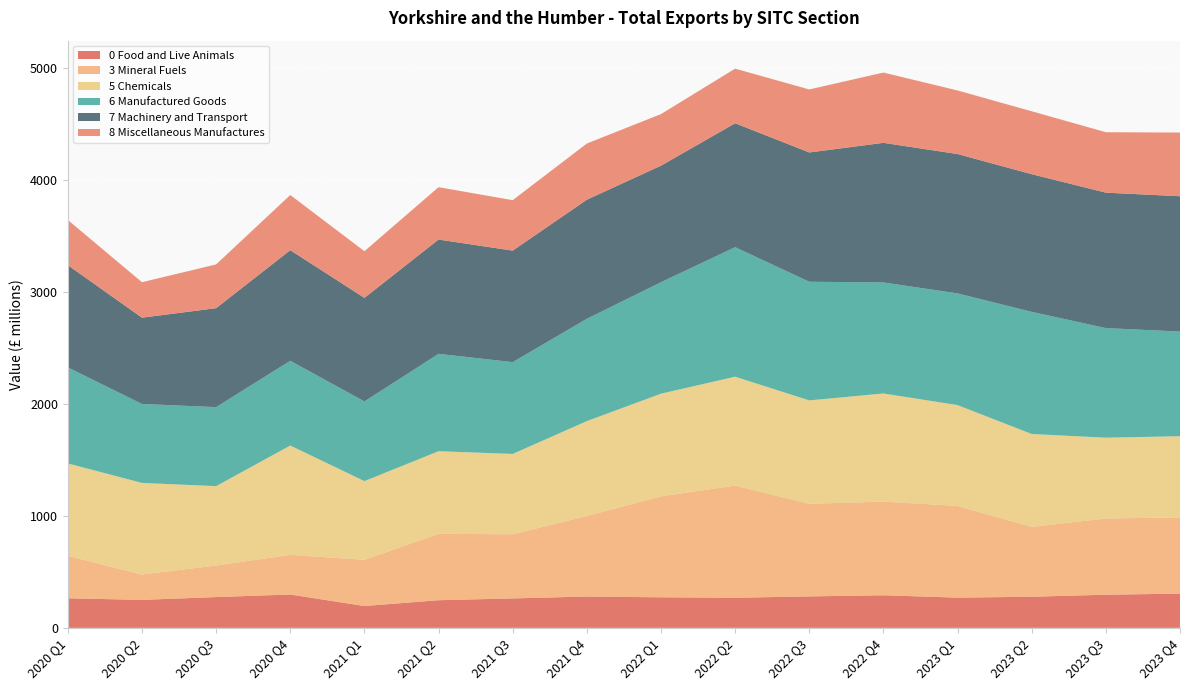

Reading left to right, extract all data points from this chart.

0 Food and Live Animals: 264	250	275	298	195	247	263	280	273	269	281	291	270	278	296	306
3 Mineral Fuels: 379	226	282	354	413	593	573	719	902	1002	827	837	819	624	681	681
5 Chemicals: 826	819	709	977	703	738	718	848	917	973	924	966	901	830	722	725
6 Manufactured Goods: 858	705	706	757	712	870	820	914	996	1157	1060	992	998	1091	979	935
7 Machinery and Transport: 913	771	884	988	925	1021	996	1064	1041	1107	1155	1247	1245	1230	1210	1209
8 Miscellaneous Manufactures: 404	317	391	493	417	468	451	502	461	488	563	628	568	562	540	569